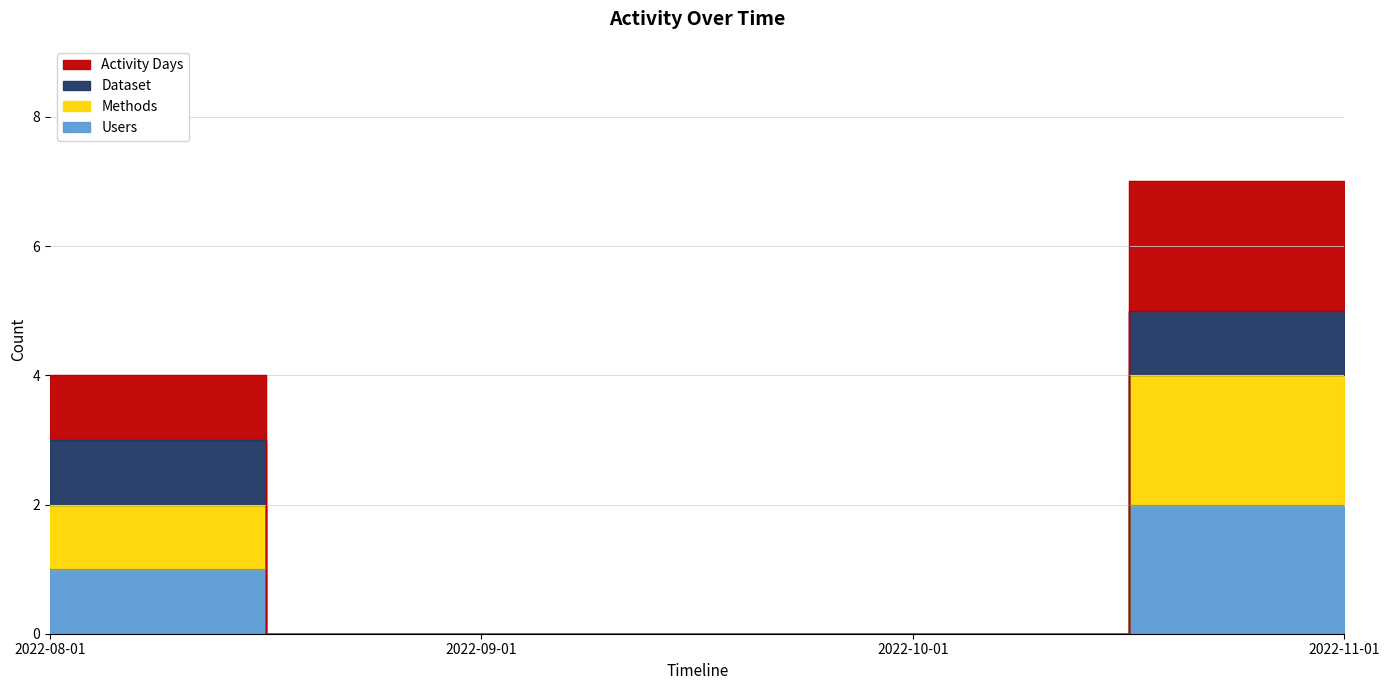

True or false: Activity Days has more than 2 interior local peaks.

False